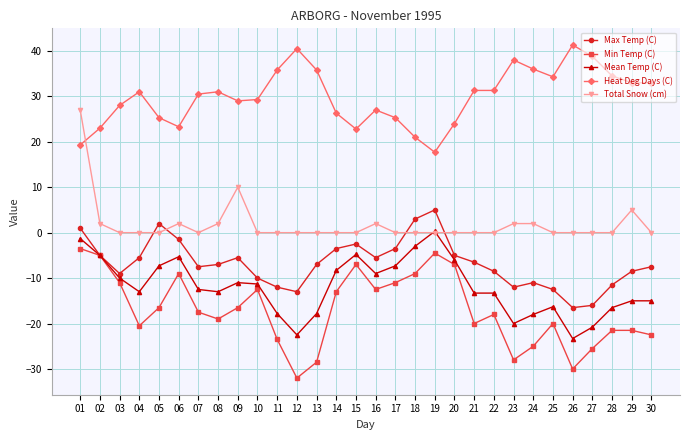

At which label does Max Temp (C) first exceed -7?

01